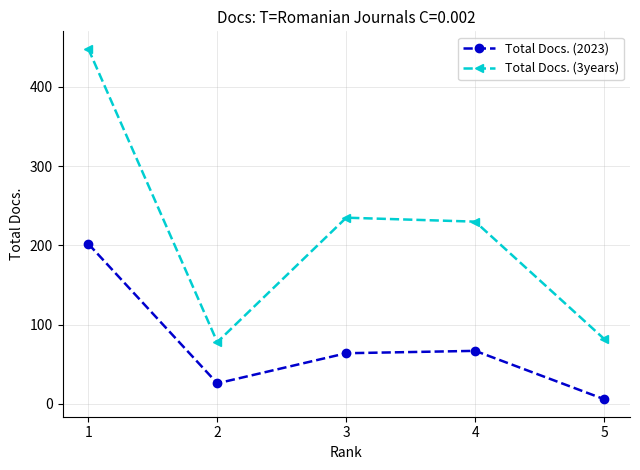

What is the difference between the highest and lowest values at 4?

163